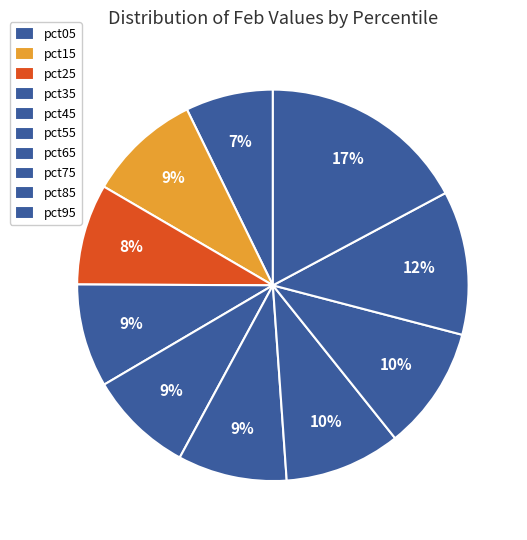

Is there a majority slice in this chart?

No